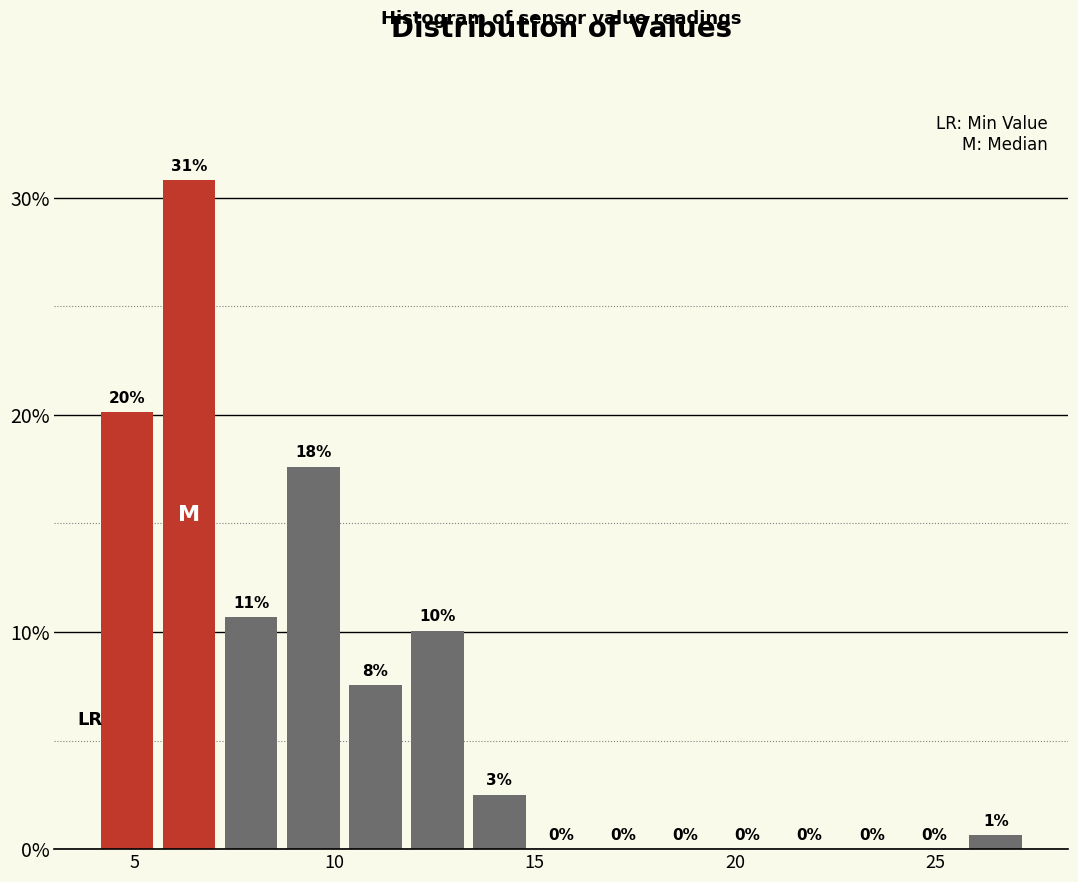

Read against the x-axis, roughly where is the centre of the tallest bar?

6.5